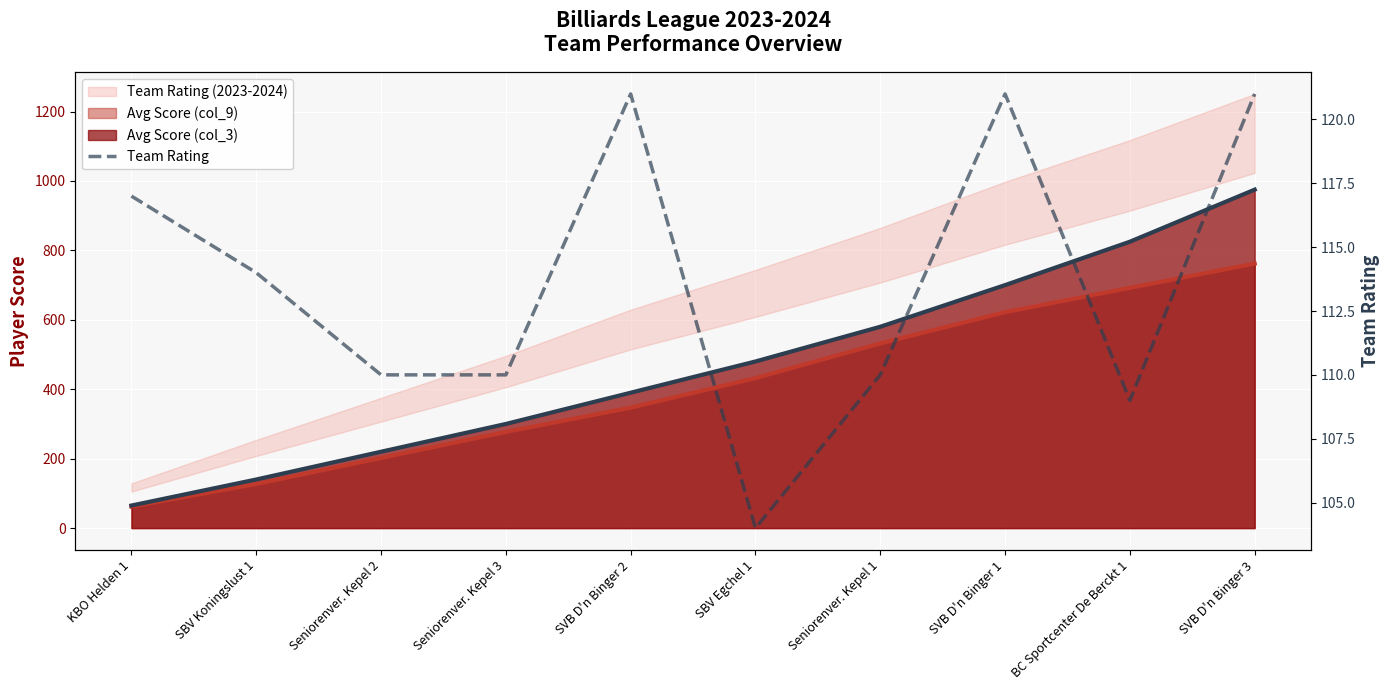

What is the maximum value for Avg Score (col_9) (line)?

762